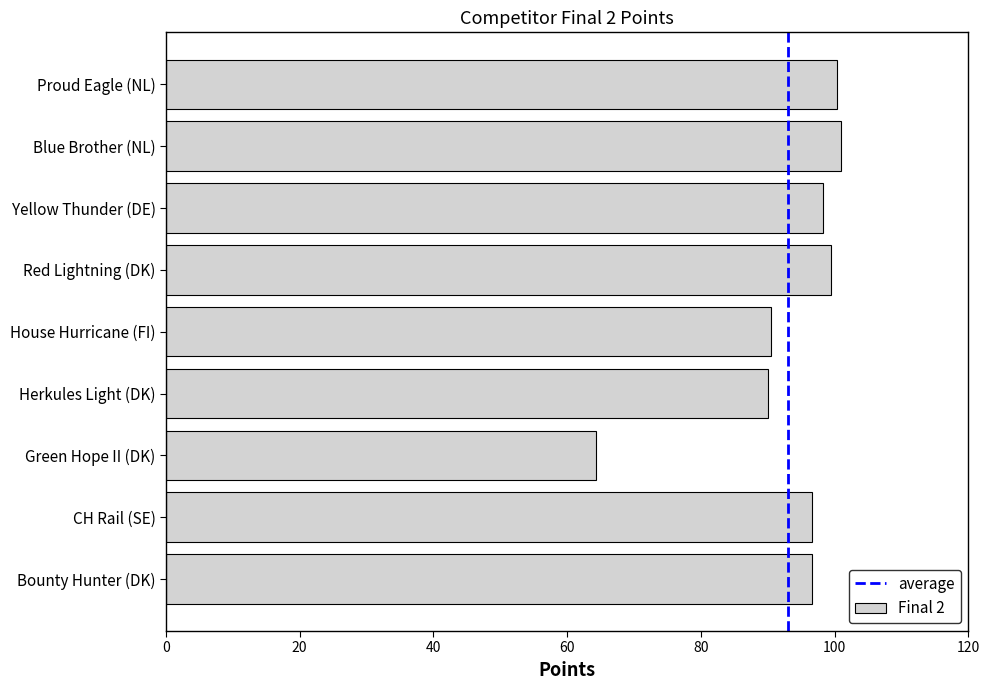

Count the number of categories in the chart.

9